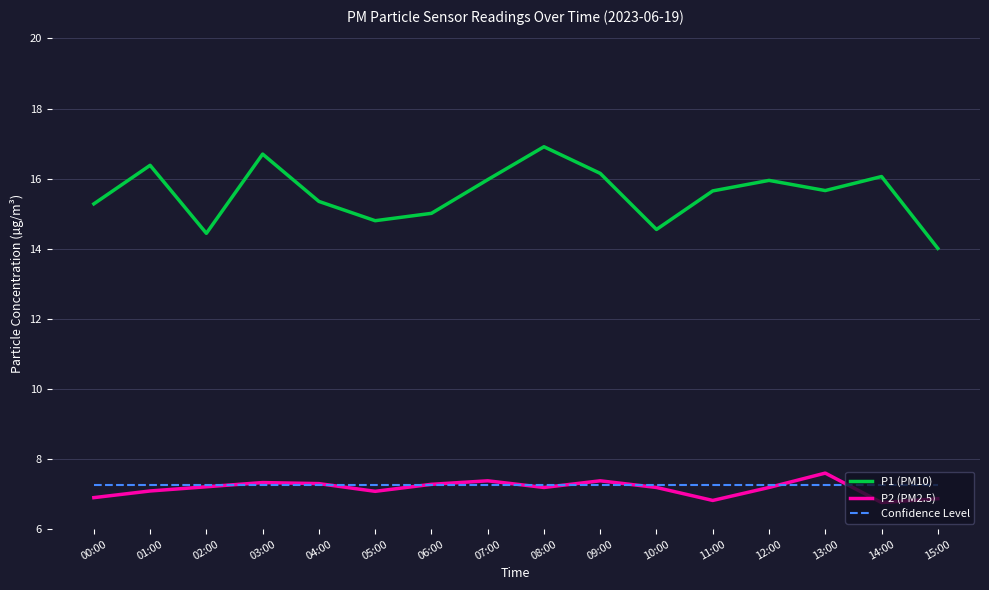

True or false: P2 (PM2.5) has a value of 10.9 at 11:00.

False